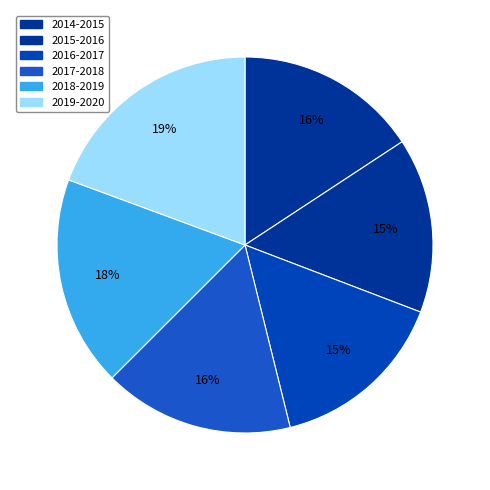

How many segments does this pie chart have?

6